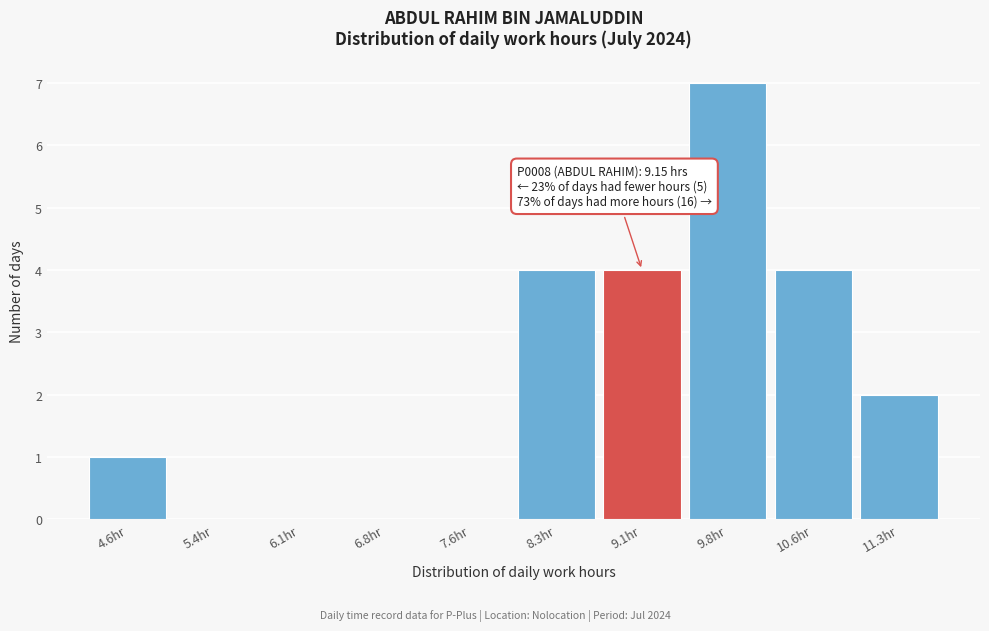

Over which range of the x-axis is the bar tallest?

9.5 to 10.2